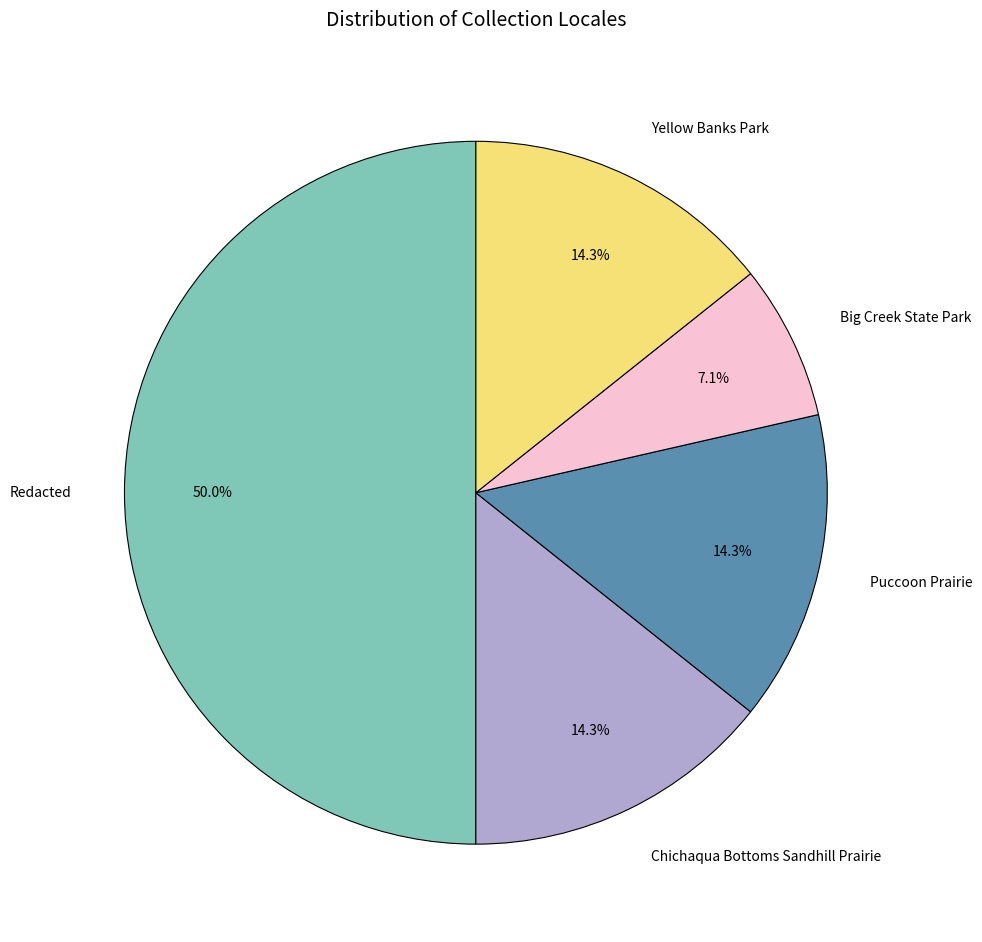

What portion of the pie excludes Big Creek State Park?

92.9%